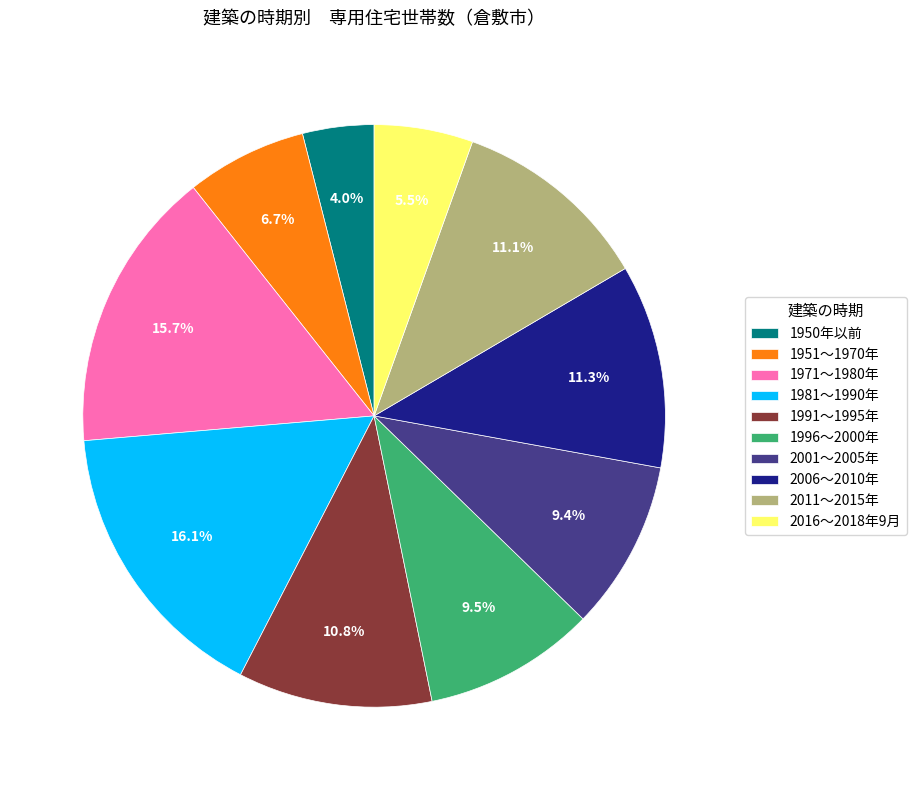

True or false: 2016～2018年9月 accounts for 12% of the total.

False